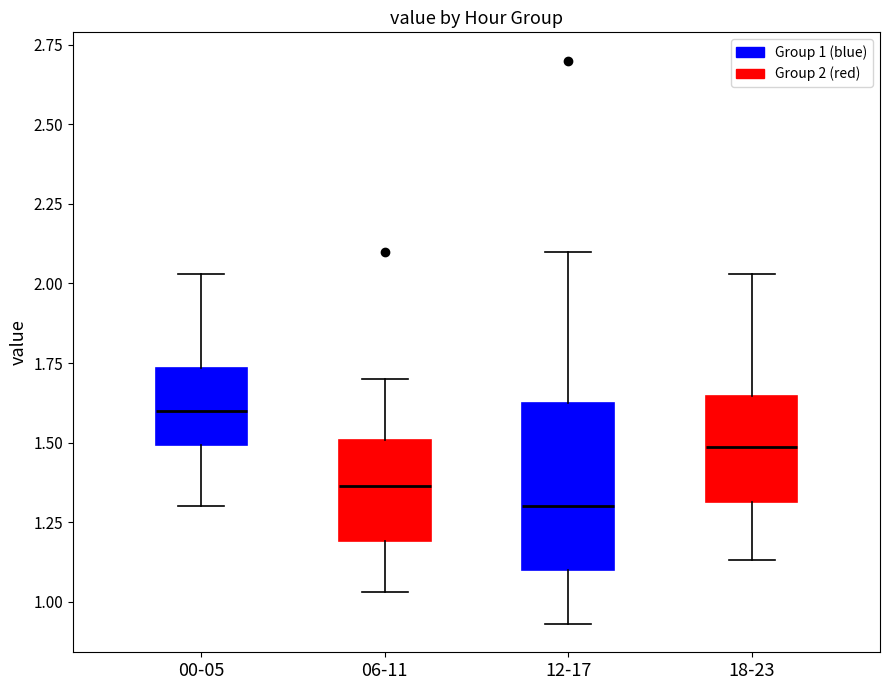

Where does the lower whisker of the box for 06-11 end on the y-axis? The values are not printed on the chart, so give them approximately, as read against the axis.

1.05